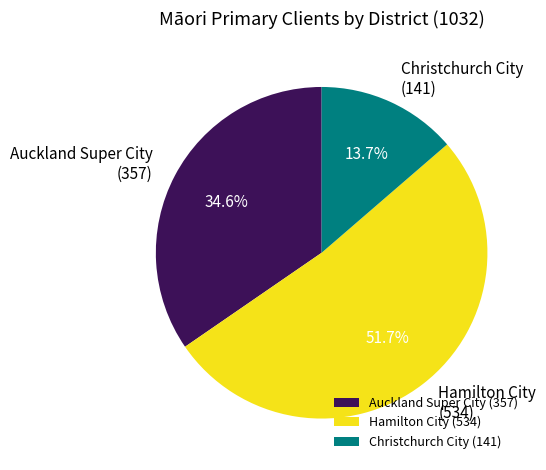

Between Auckland Super City and Christchurch City, which is larger?

Auckland Super City